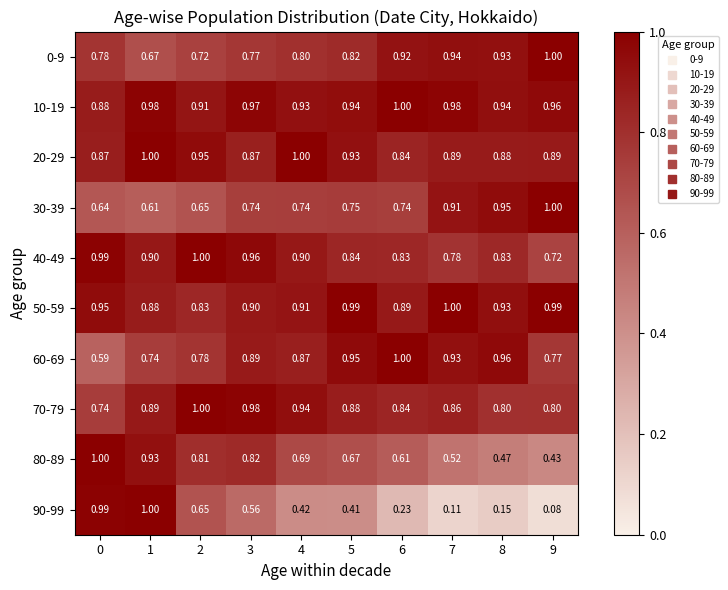

Count the number of data series in this chart.

10